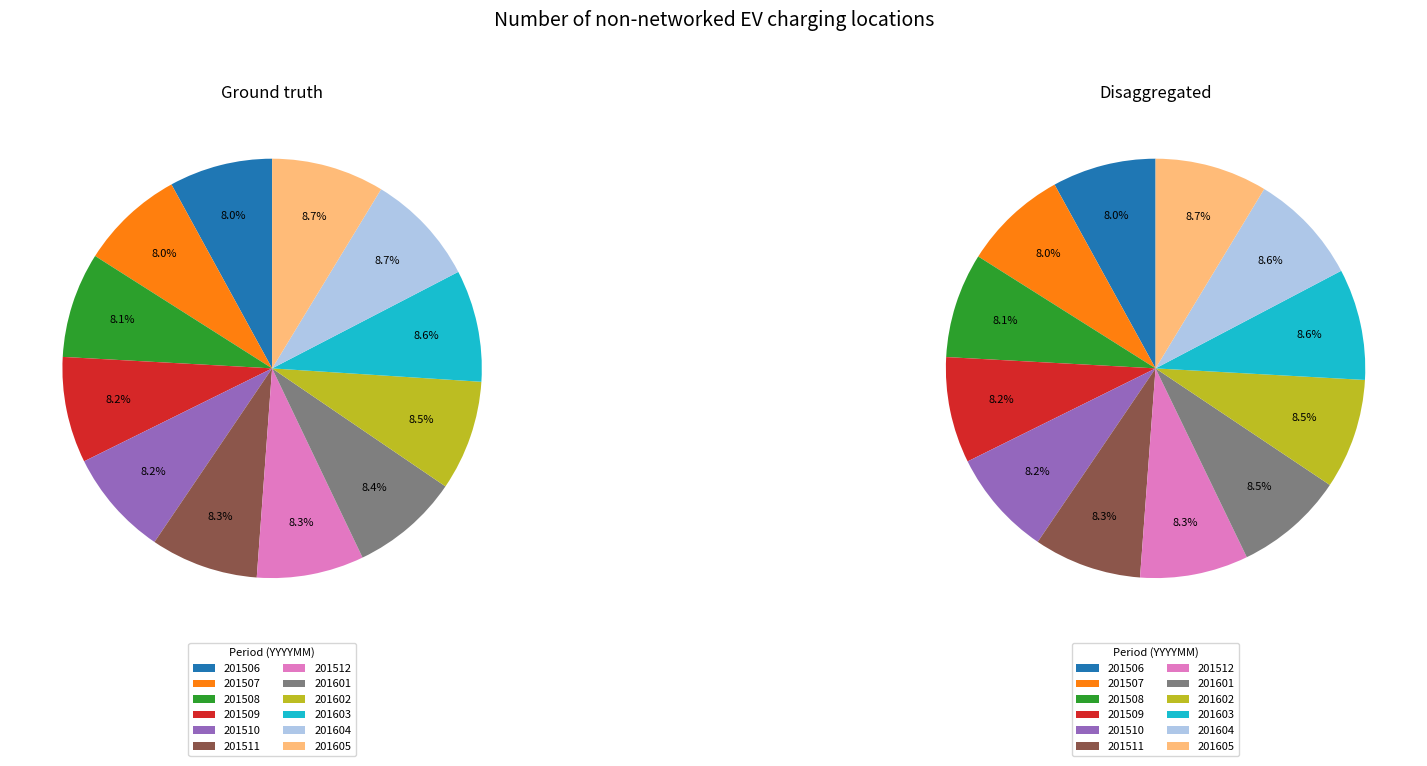

Is the sum of 201605 and 201604 greater than half?

No